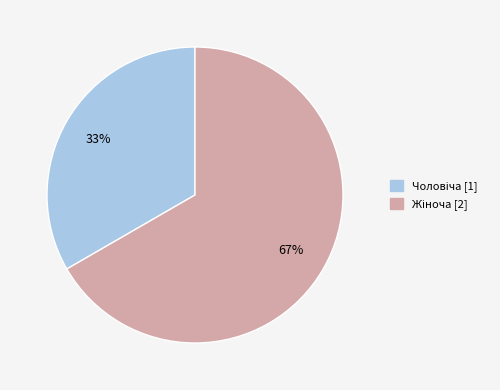

How many slices are in this pie chart?

2